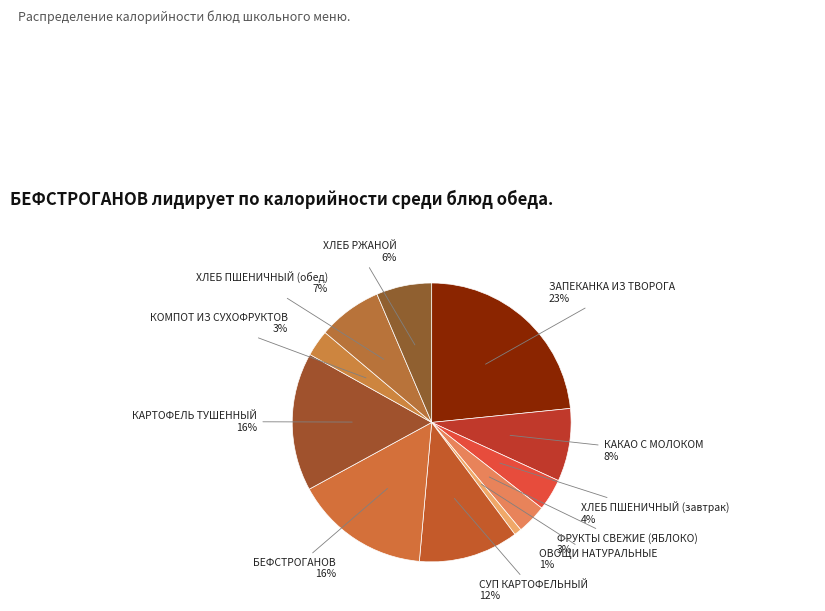

To the nearest percent, what portion does ХЛЕБ ПШЕНИЧНЫЙ (завтрак) represent?

4%